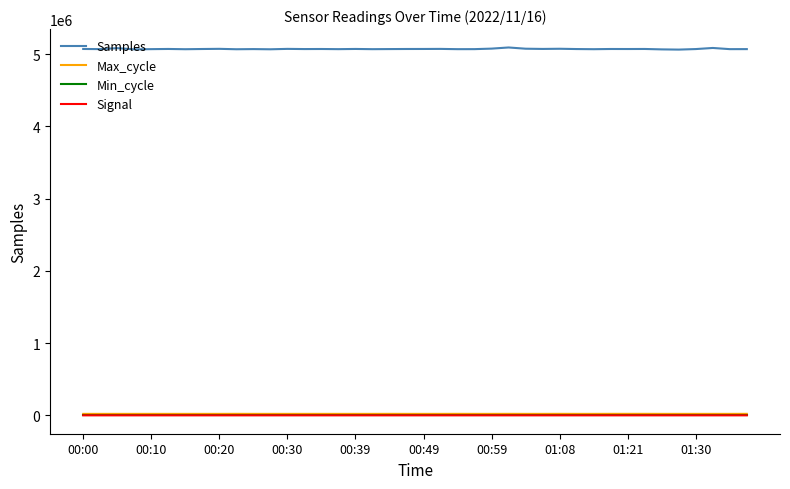

What is the highest value of the Min_cycle series?

28